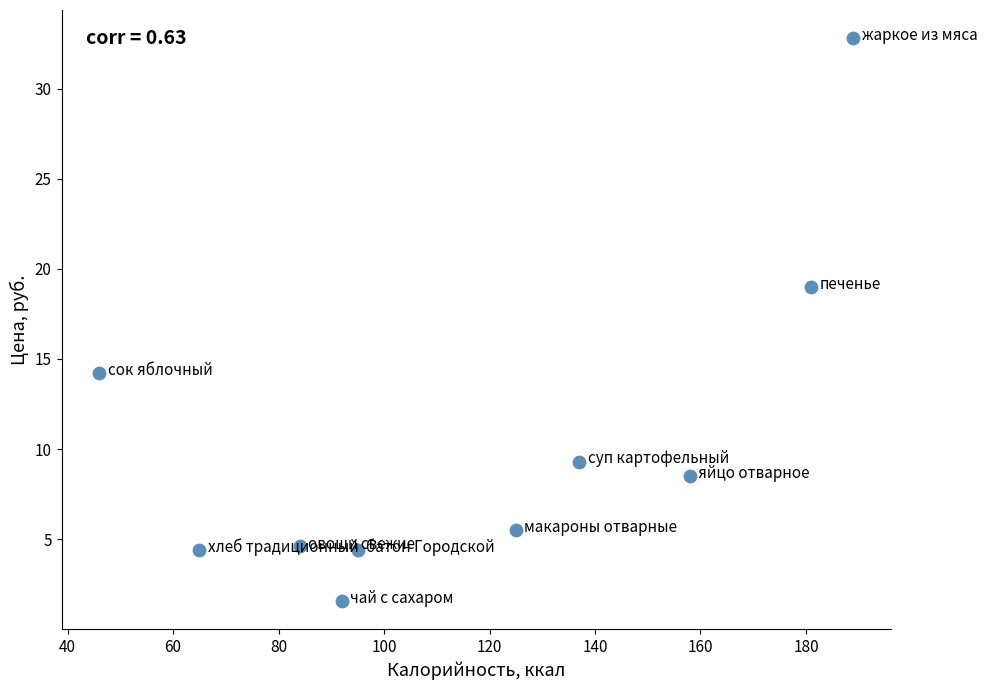

What Y value in the scatter plot is closest to 17?

19.0